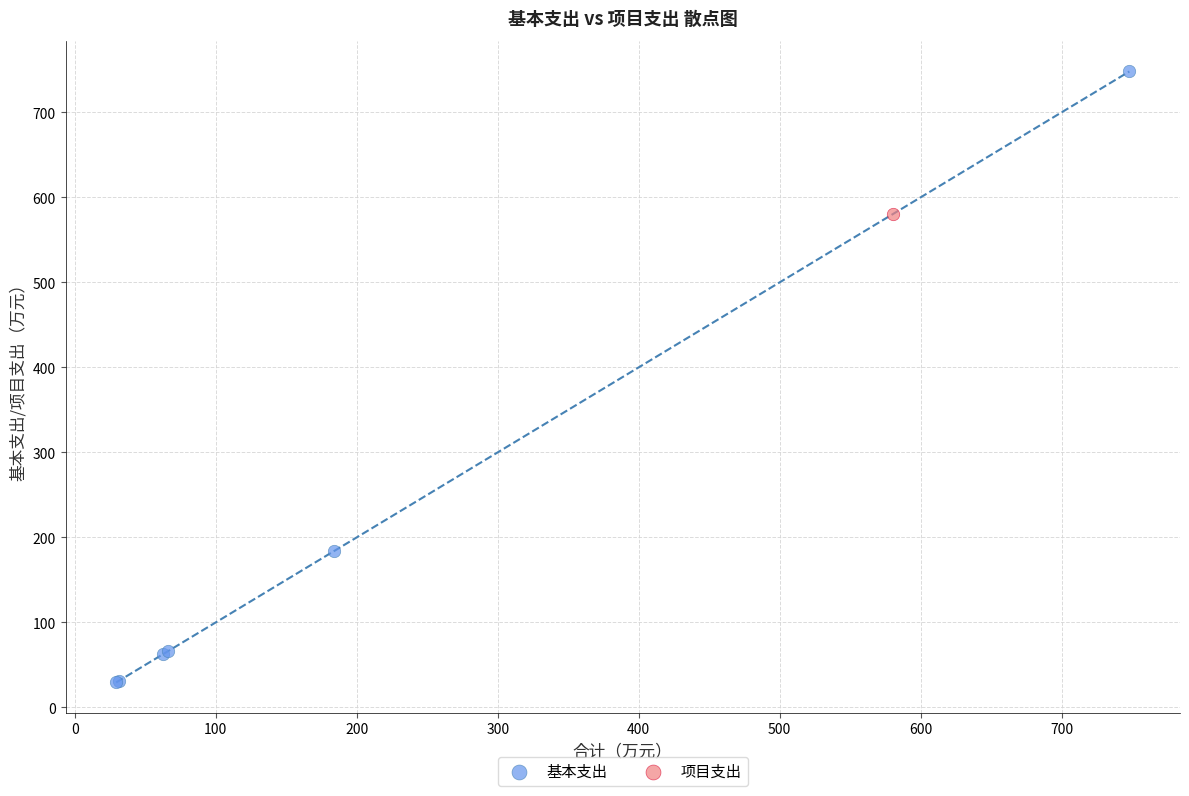

What are all the series names shown in the legend?

基本支出, 项目支出